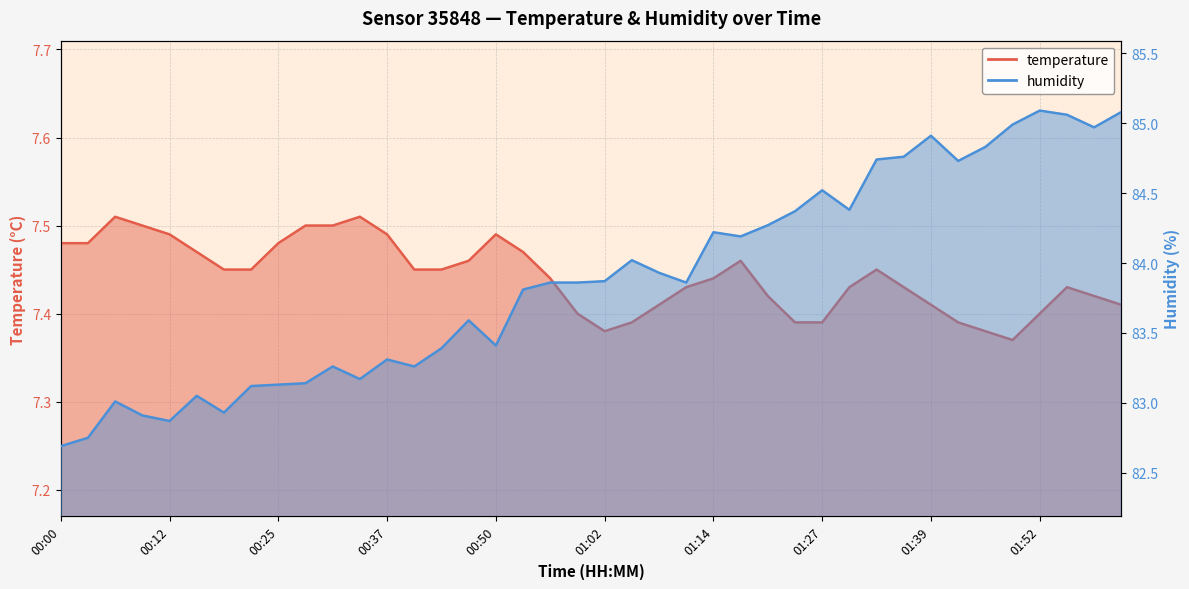

Which series changed the most between 01:24 and 01:30?

temperature